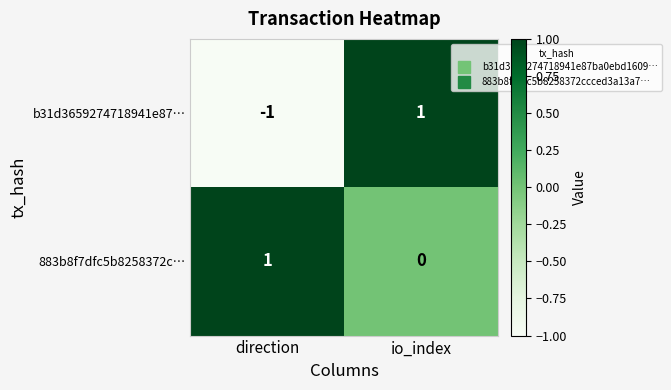

The 883b8f7dfc5b8258372c… series shows 2 at direction. True or false?

False